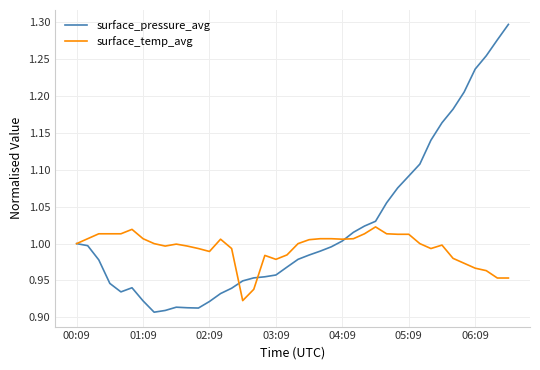

Which series has the largest range (max minus min)?

surface_pressure_avg